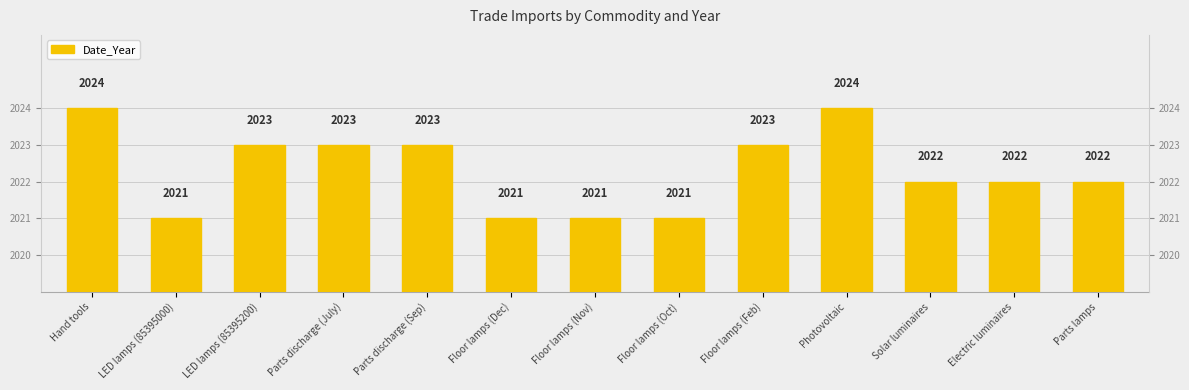

Which has a higher value, Floor lamps (Nov) or Parts discharge (July)?

Parts discharge (July)